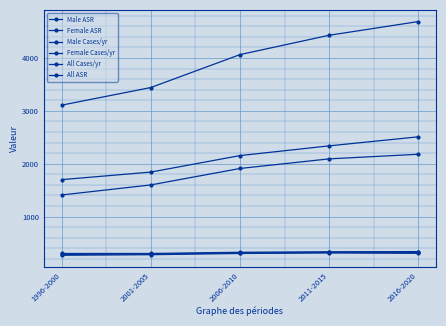

Reading left to right, transcribe all the data shown in this chart.

Male ASR: 1996-2000=268.0	2001-2005=279.2	2006-2010=302.5	2011-2015=311.5	2016-2020=304.9
Female ASR: 1996-2000=302.3	2001-2005=302.6	2006-2010=325.1	2011-2015=334.5	2016-2020=338.4
Male Cases/yr: 1996-2000=1409.0	2001-2005=1599.0	2006-2010=1910.0	2011-2015=2092.0	2016-2020=2179.0
Female Cases/yr: 1996-2000=1699.0	2001-2005=1842.0	2006-2010=2154.0	2011-2015=2338.0	2016-2020=2509.0
All Cases/yr: 1996-2000=3108.0	2001-2005=3441.0	2006-2010=4064.0	2011-2015=4430.0	2016-2020=4689.0
All ASR: 1996-2000=285.1	2001-2005=290.8	2006-2010=313.8	2011-2015=323.3	2016-2020=322.2